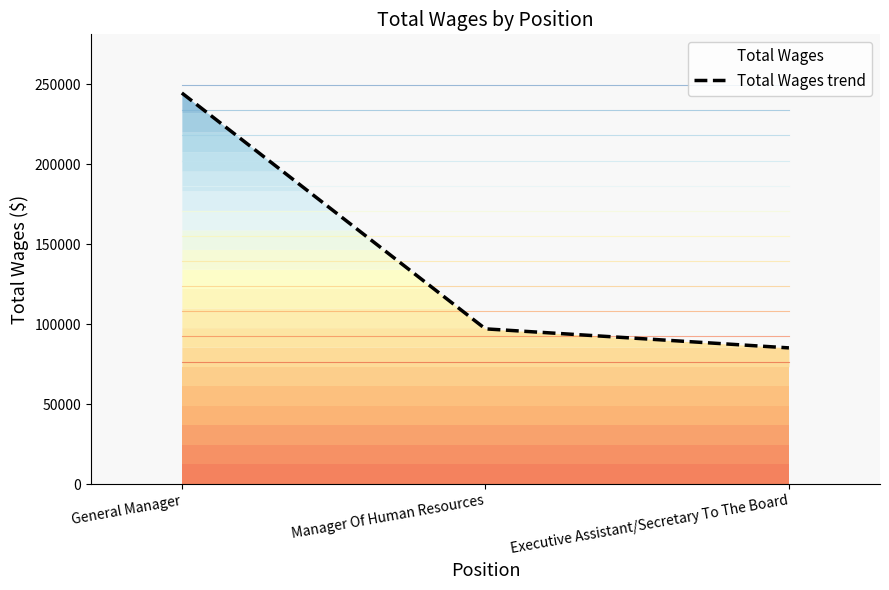

Reading right to left, transcribe all the data shown in this chart.

85193	97103	244672